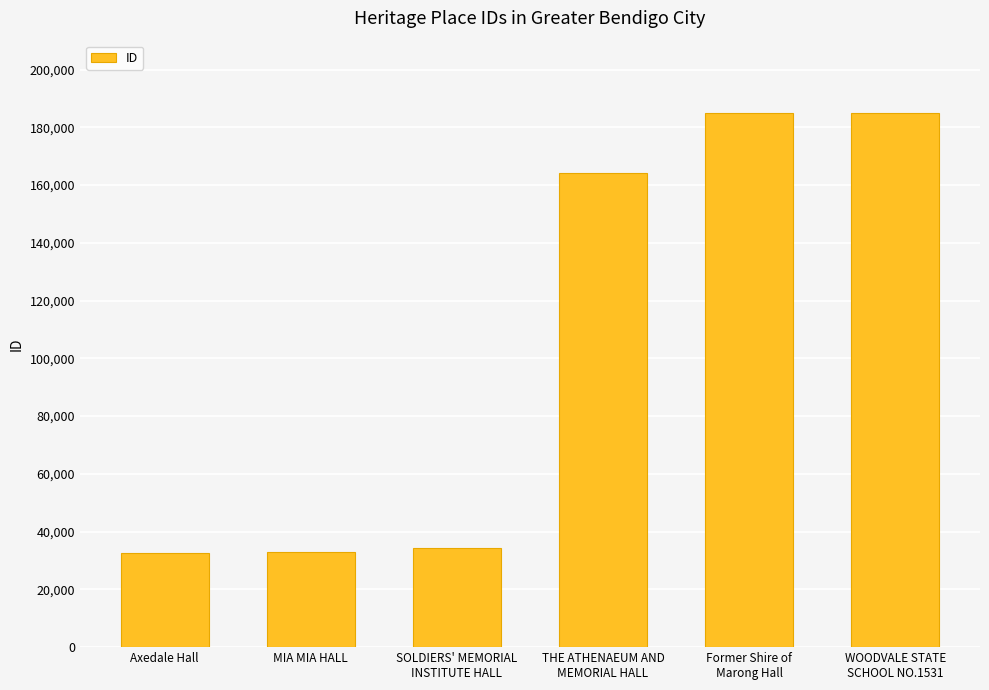

What is the average value?

105676